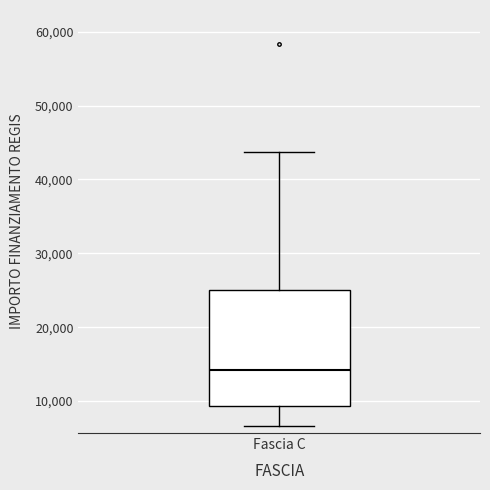

Read this box plot against the y-axis: the position of the median line, the range covered by the box, and the ends of both whiskers. The values are not printed on the chart, so give them approximately, as read against the axis.

median 14000, box 9000 to 25000, whiskers 7000 to 44000